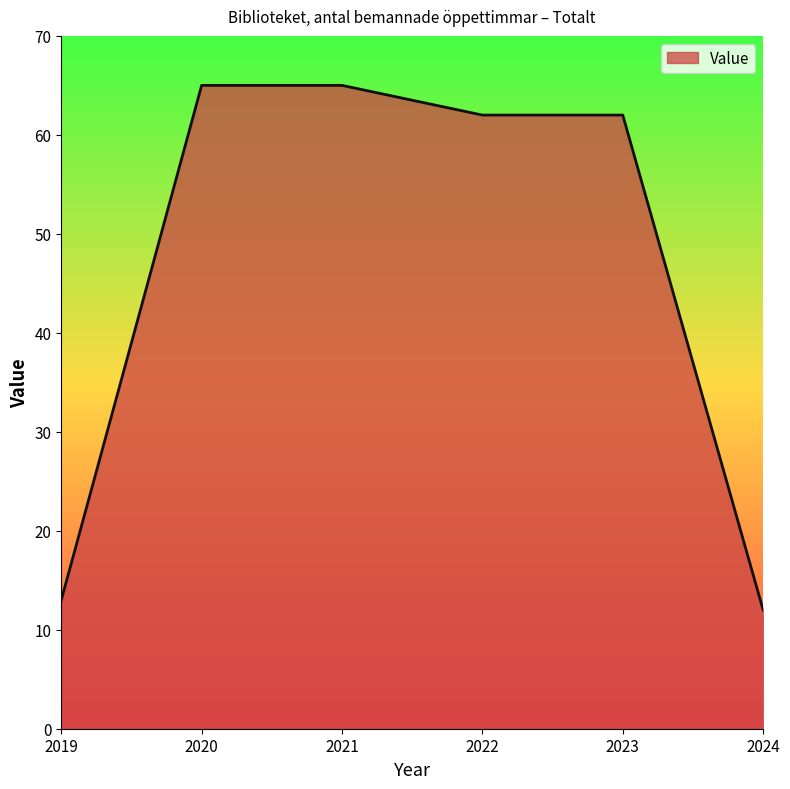

What is the sum of all values?

279